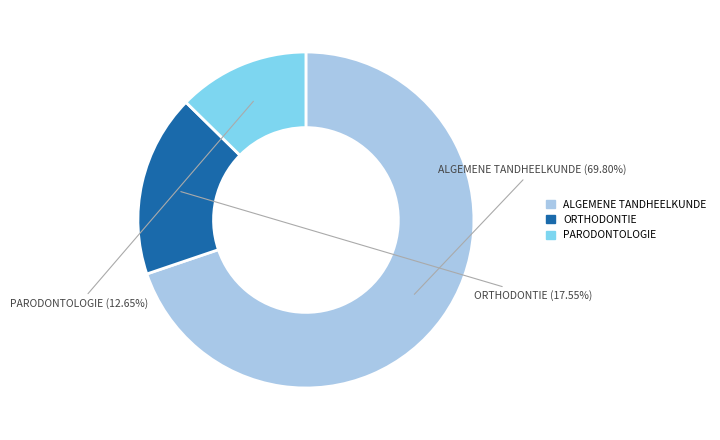

Is there a majority slice in this chart?

Yes